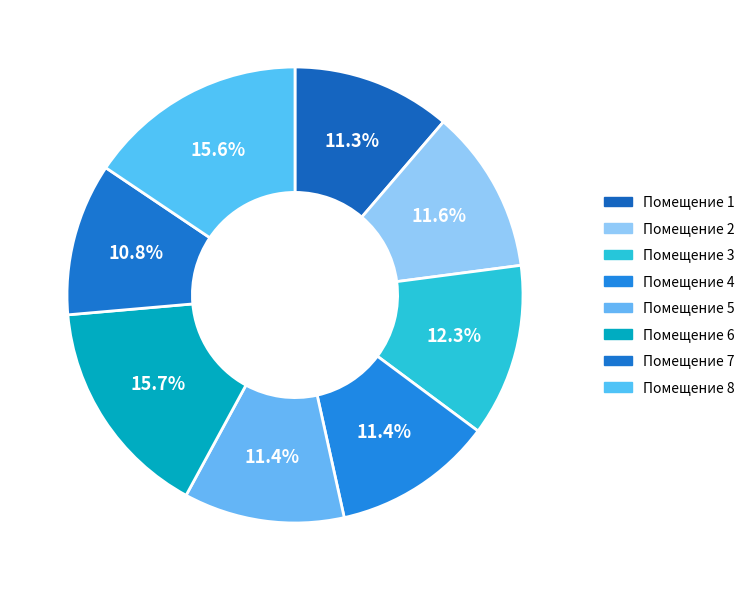

How many segments does this pie chart have?

8